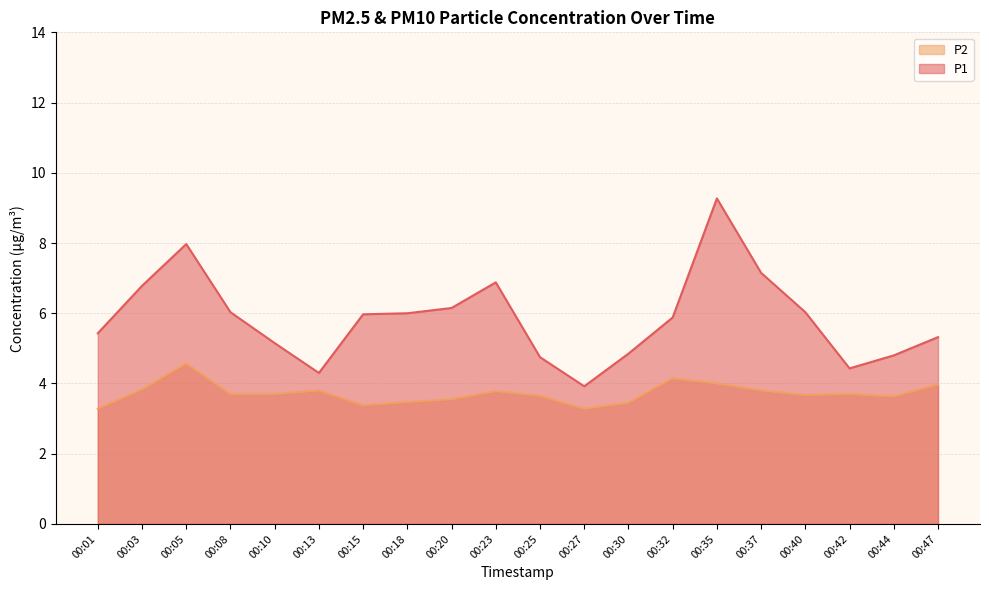

Is the value of P2 at 00:18 greater than the value of P1 at 00:27?

No